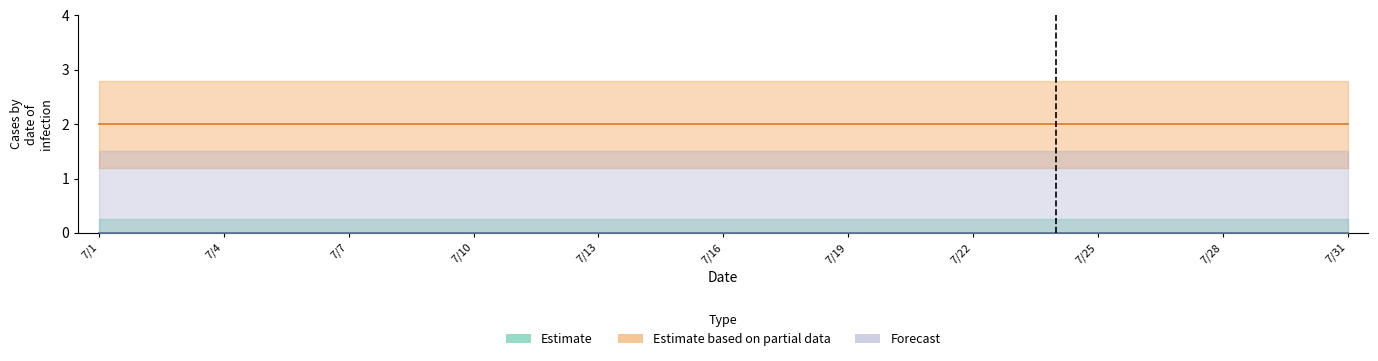

What is the total value across all series at 7/4?

2